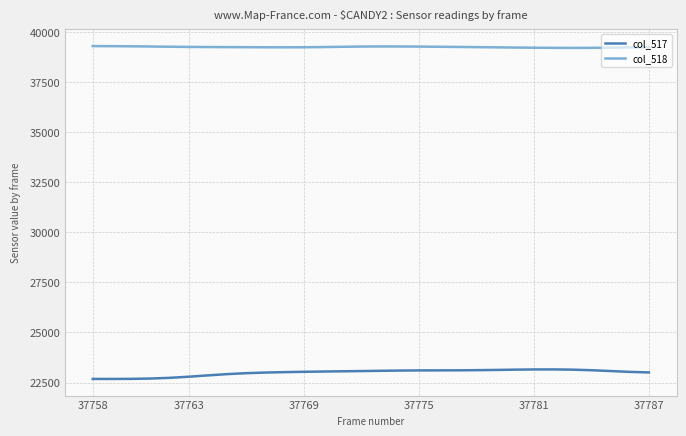

What is the difference between the maximum and minimum values in the col_517 series?

475.5